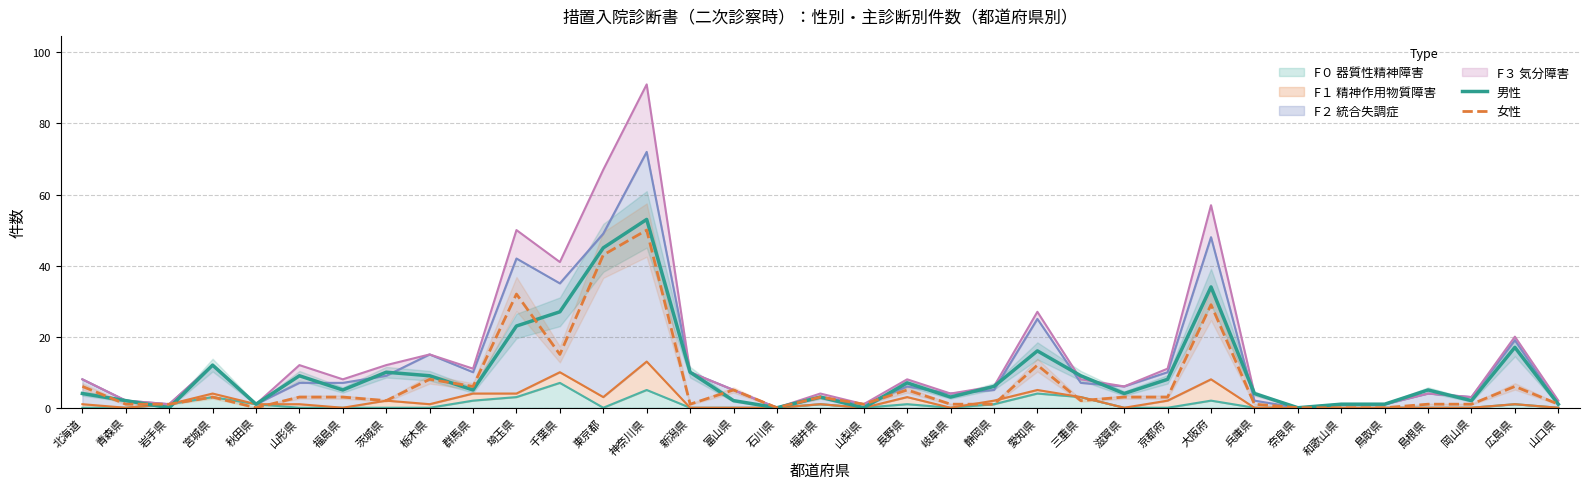

Which has a higher value, 岐阜県 or 富山県?

岐阜県